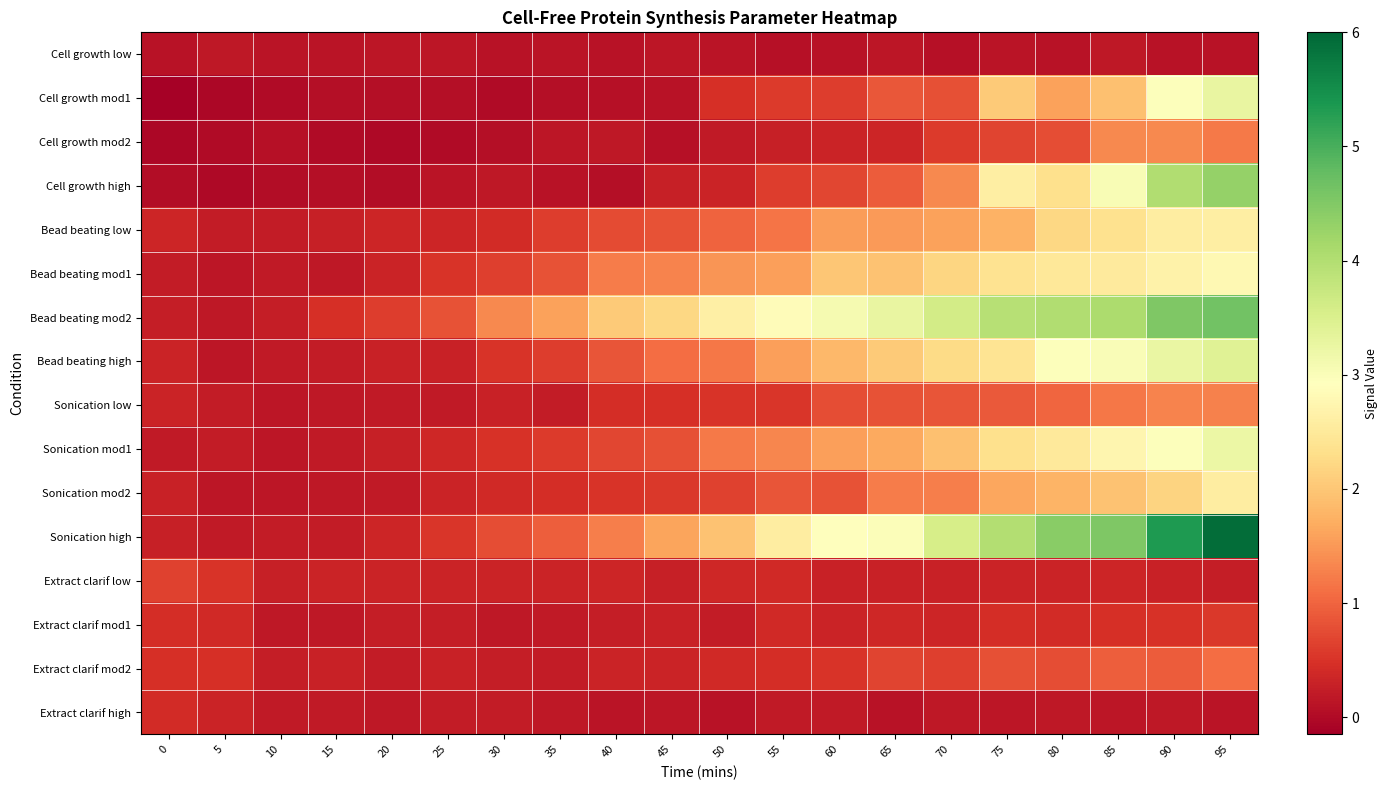

Which series has the largest total across all categories?

Bead beating mod2